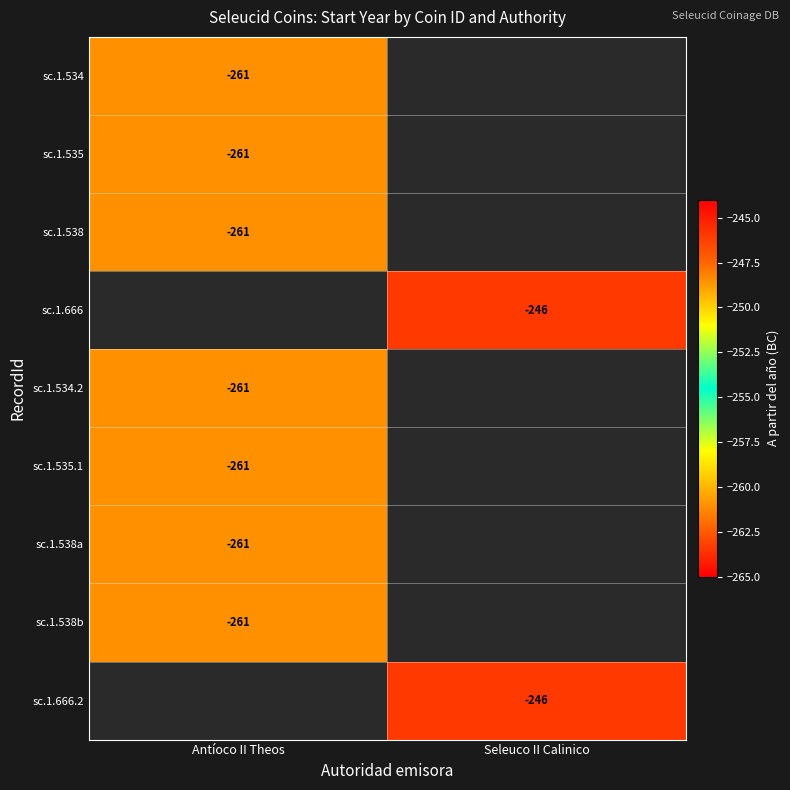

True or false: sc.1.666.2 has a value of -246 at Seleuco II Calinico.

True